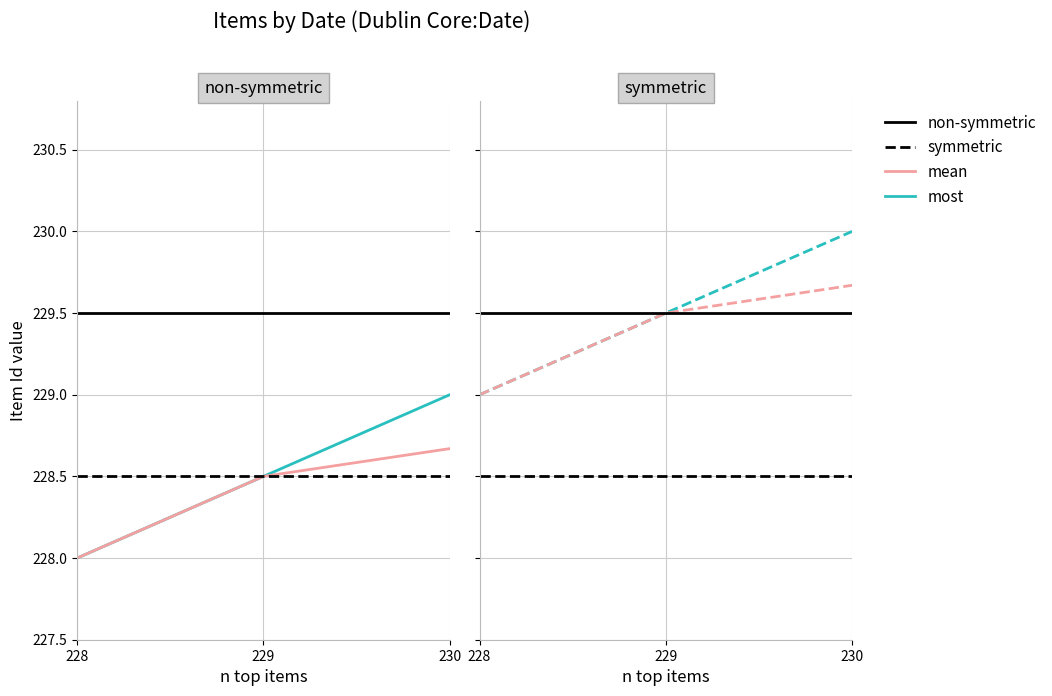

How many values are between 228 and 229?

3